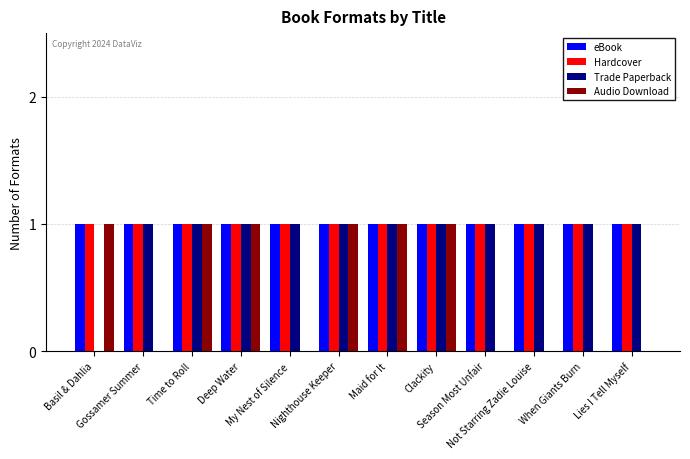

What is the sum of all Trade Paperback values?

11